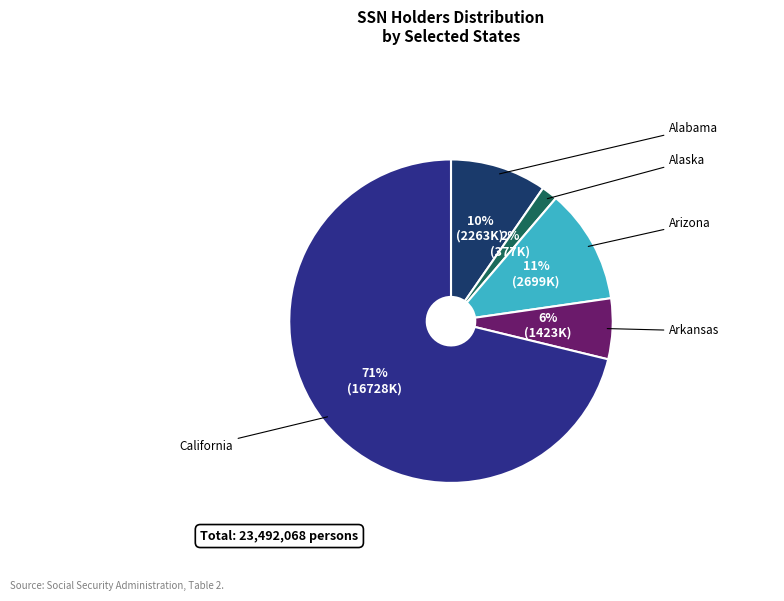

Is there a majority slice in this chart?

Yes